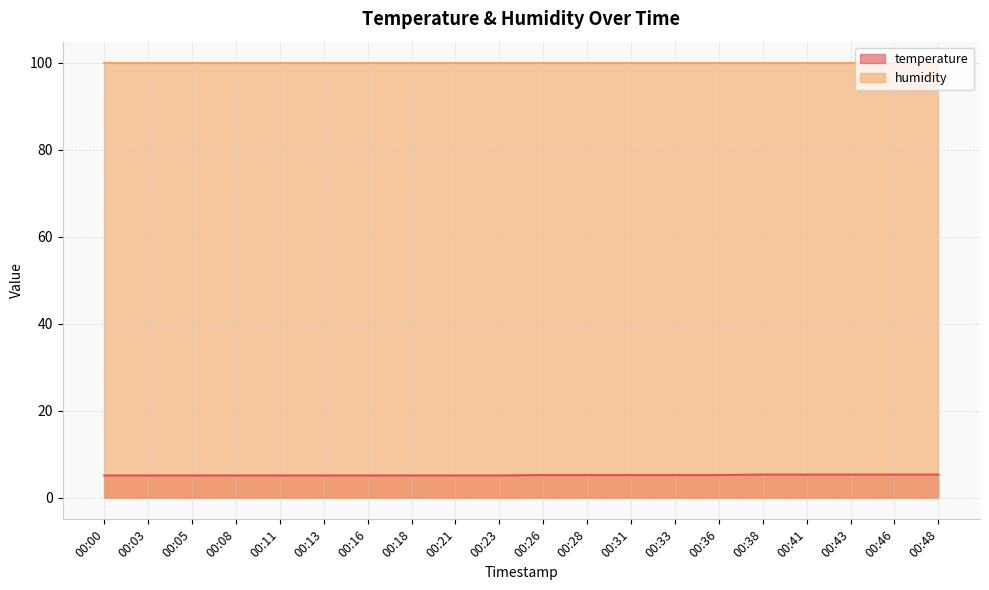

How many distinct data groups are displayed?

2